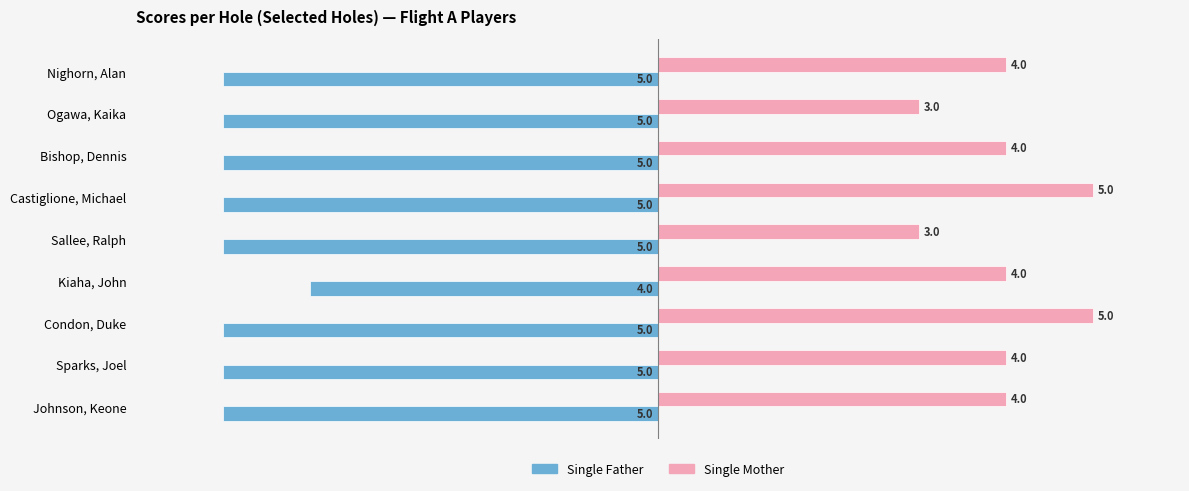

At how many categories does at least one series exceed 0?

9